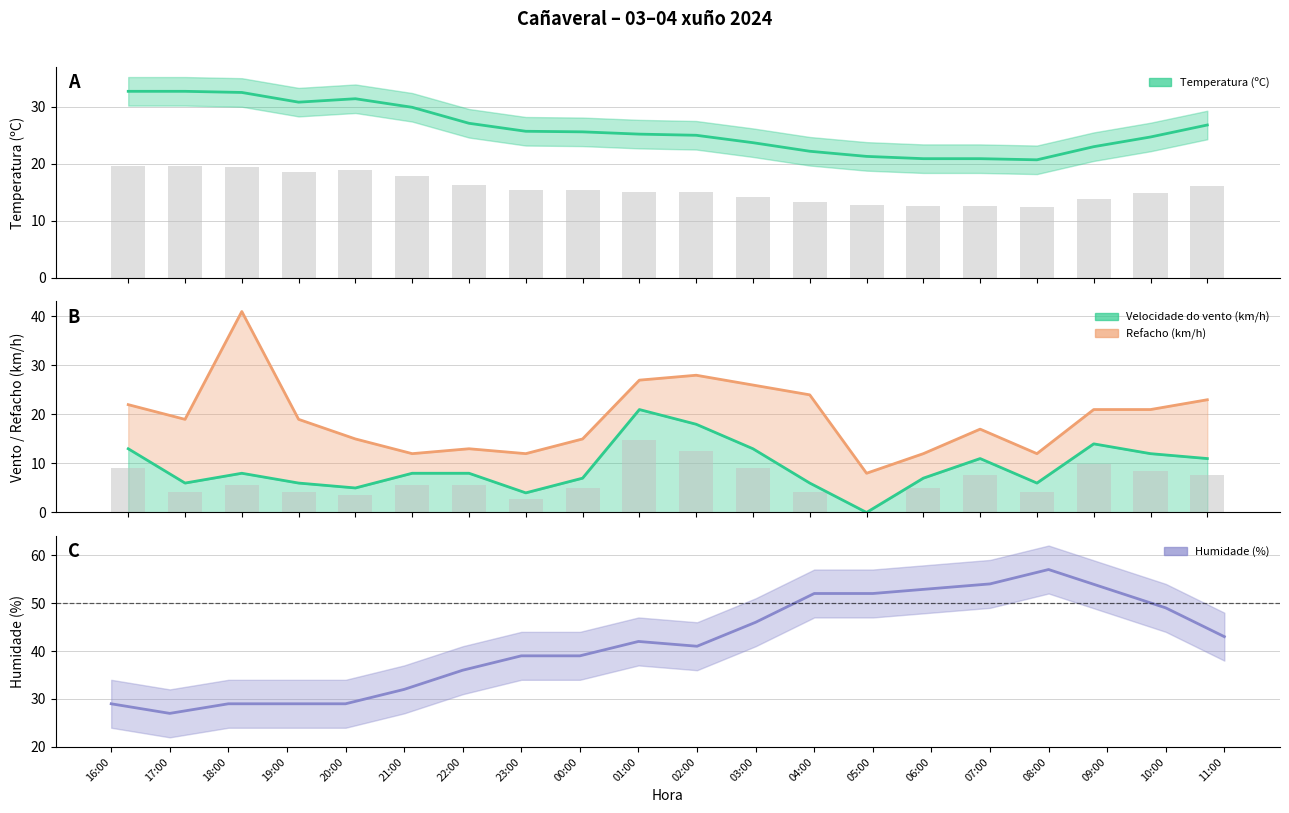

List the series in order of their overall mean, highest first.

Humidade (%), Temperatura (ºC), Refacho (km/h), Velocidade do vento (km/h)